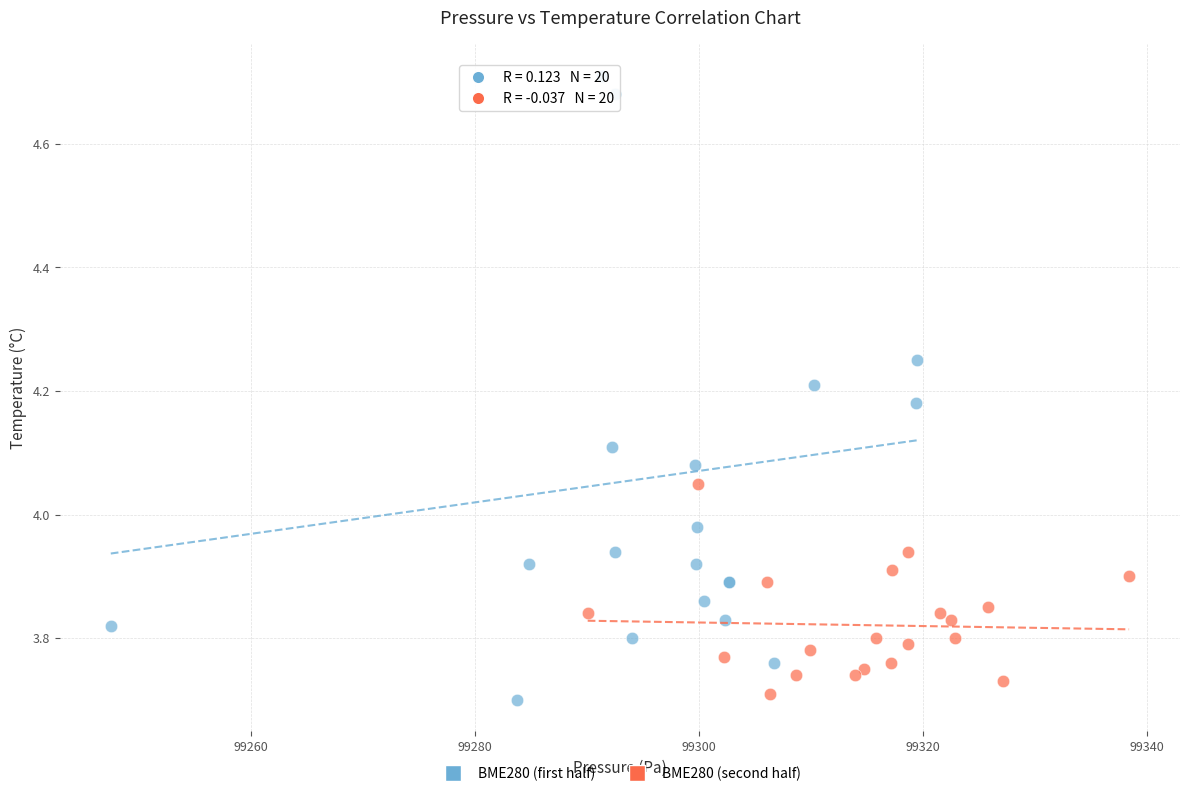

Which series contains the highest Y value?

BME280 (first half)